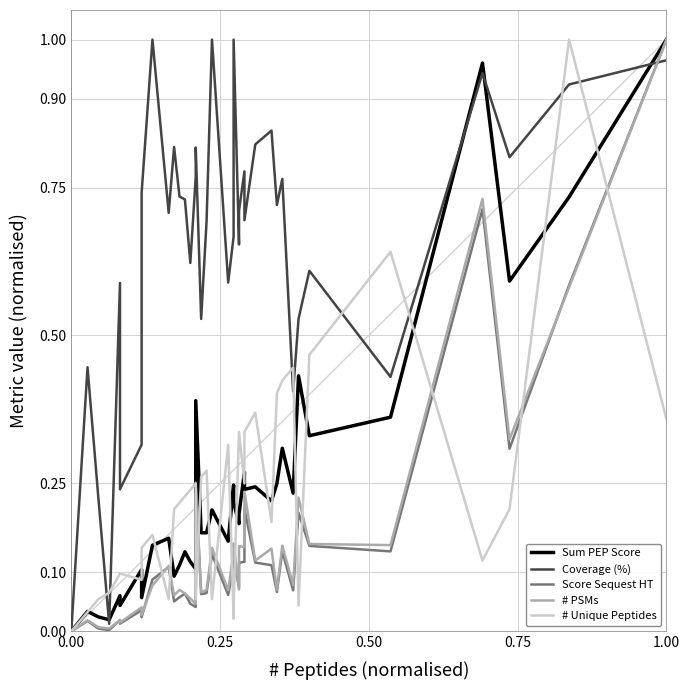

In Sum PEP Score, how many points are lower than both neighbors (excluding endpoints)?

13